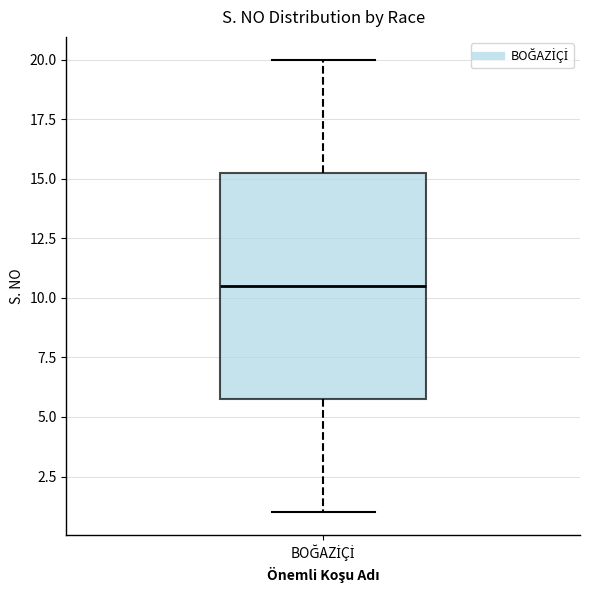

Read this box plot against the y-axis: the position of the median line, the range covered by the box, and the ends of both whiskers. The values are not printed on the chart, so give them approximately, as read against the axis.

median 10.5, box 6.0 to 15.5, whiskers 1.0 to 20.0